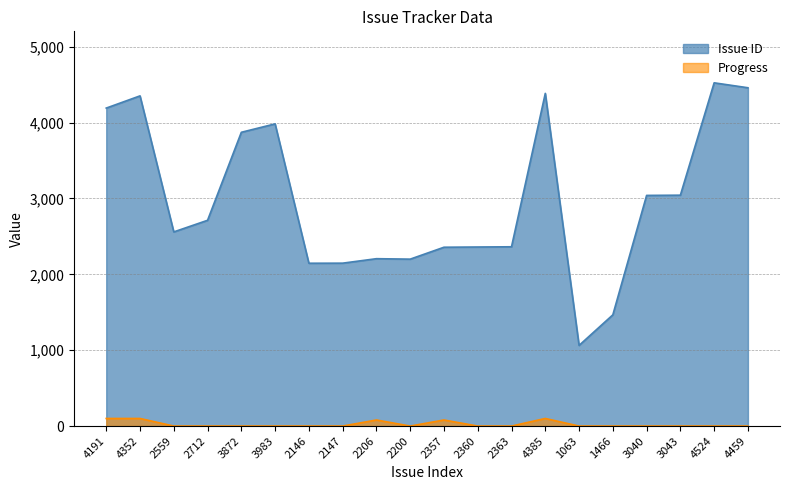

Reading right to left, extract all data points from this chart.

Issue ID: 4459=4459	4524=4524	3043=3043	3040=3040	1466=1466	1063=1063	4385=4385	2363=2363	2360=2360	2357=2357	2200=2200	2206=2206	2147=2147	2146=2146	3983=3983	3872=3872	2712=2712	2559=2559	4352=4352	4191=4191
Progress: 4459=0	4524=0	3043=0	3040=0	1466=0	1063=0	4385=100	2363=0	2360=0	2357=80	2200=0	2206=80	2147=0	2146=0	3983=0	3872=0	2712=0	2559=0	4352=100	4191=100